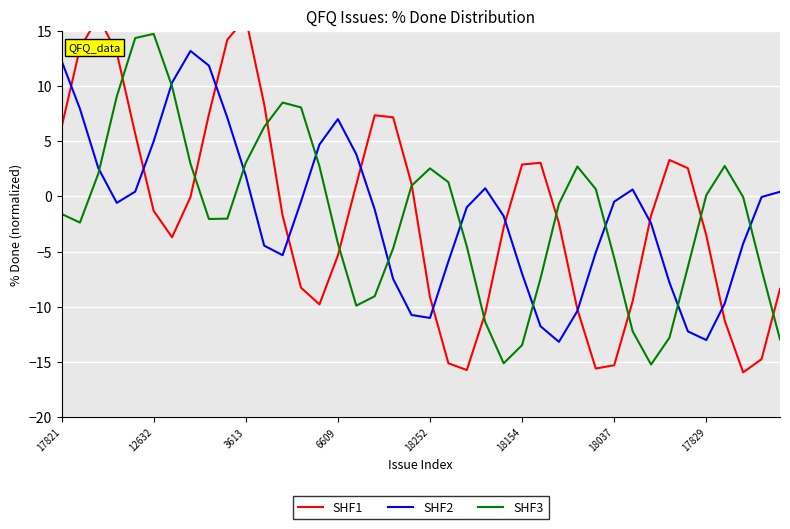

Where does the SHF2 series first go above 0?

17821